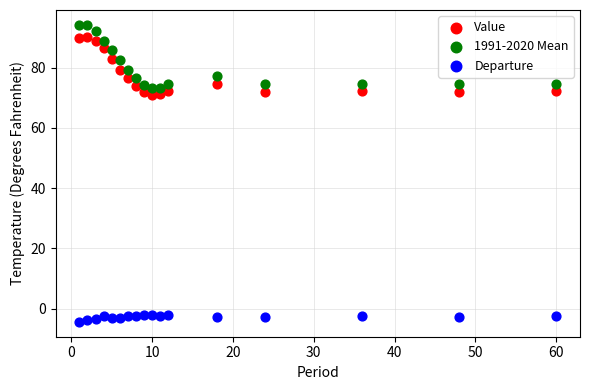

Which series contains the lowest Y value?

Departure